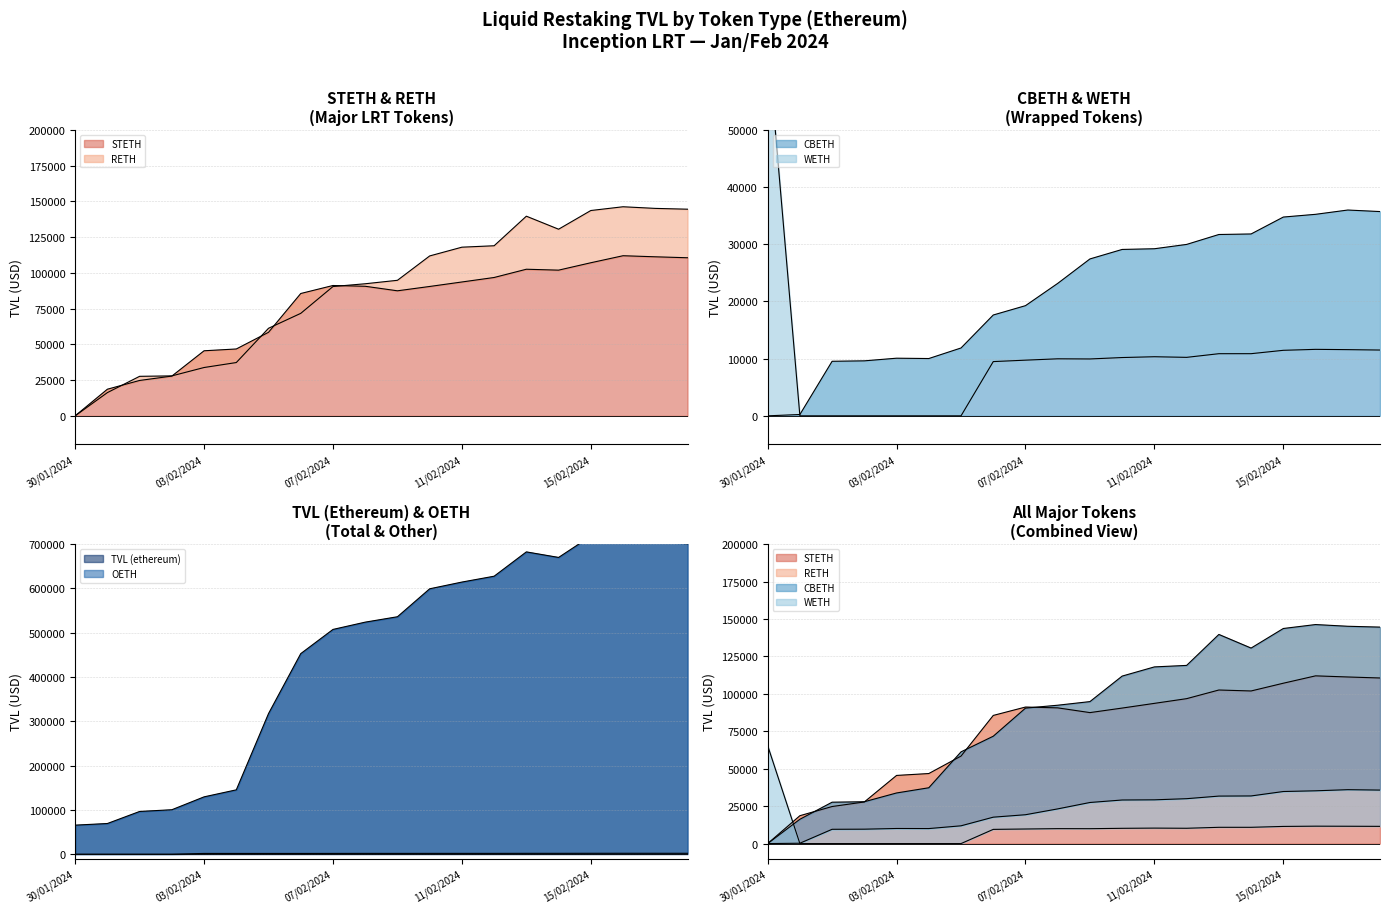

True or false: CBETH has a value of 13241.3 at 01/02/2024.

False